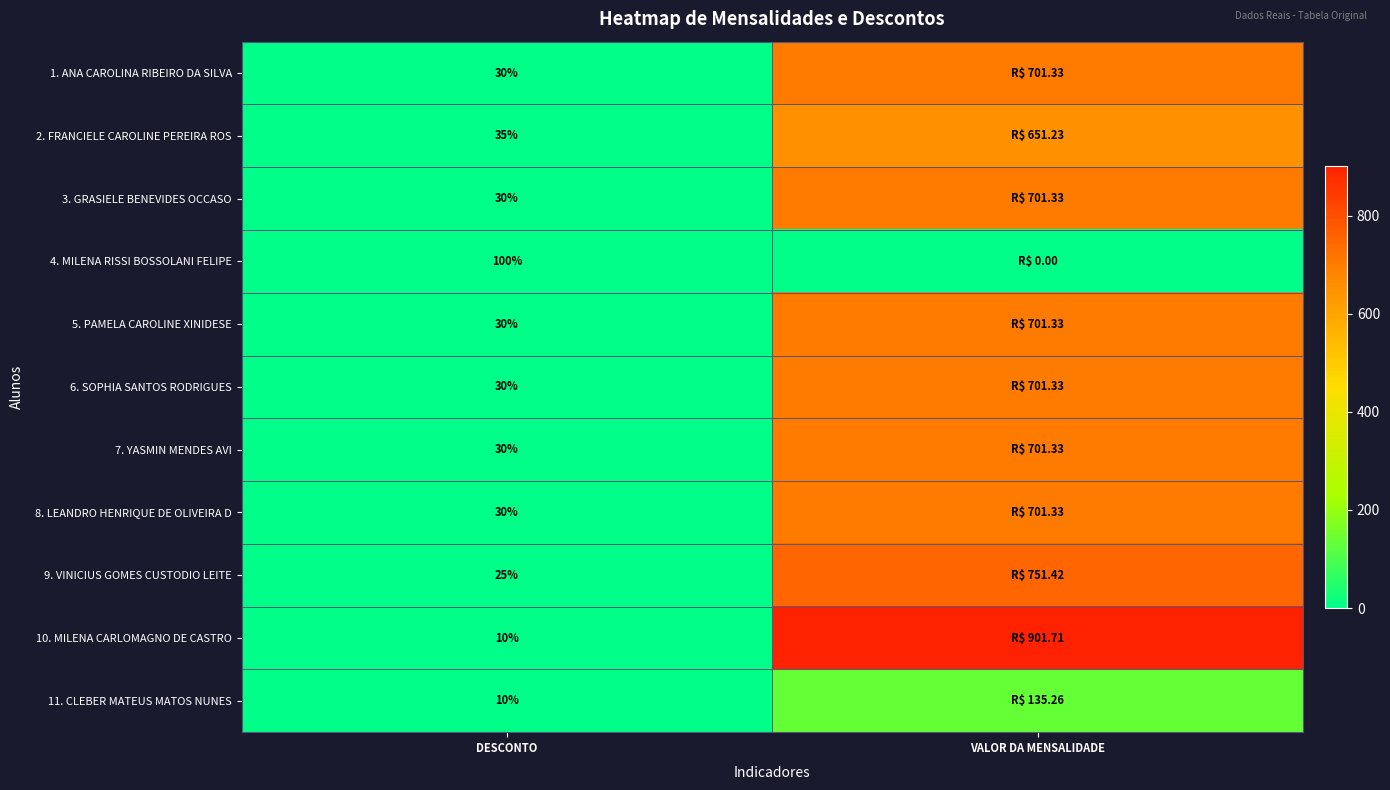

Where is 10. MILENA CARLOMAGNO DE CASTRO nearest to the value 450?

DESCONTO